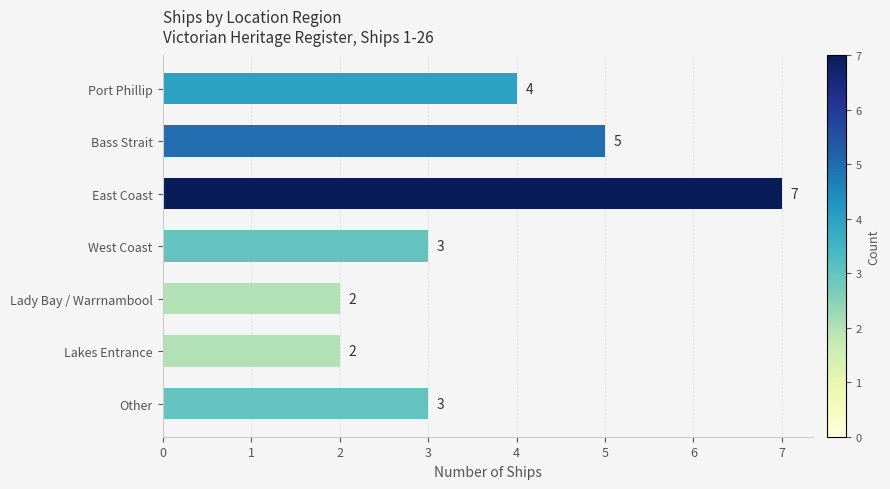

What is the minimum value shown in the chart?

2